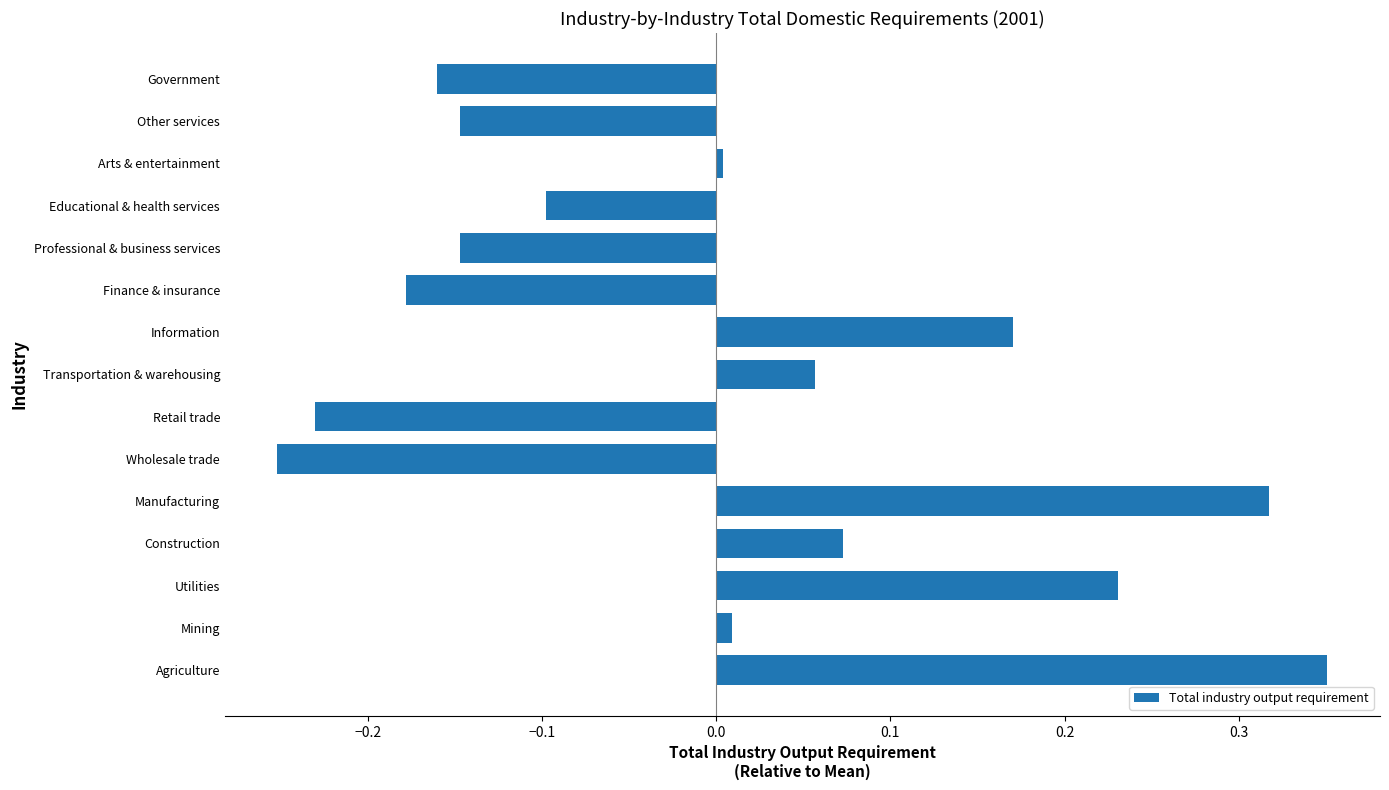

Which category has the lowest value across all series?

Wholesale trade